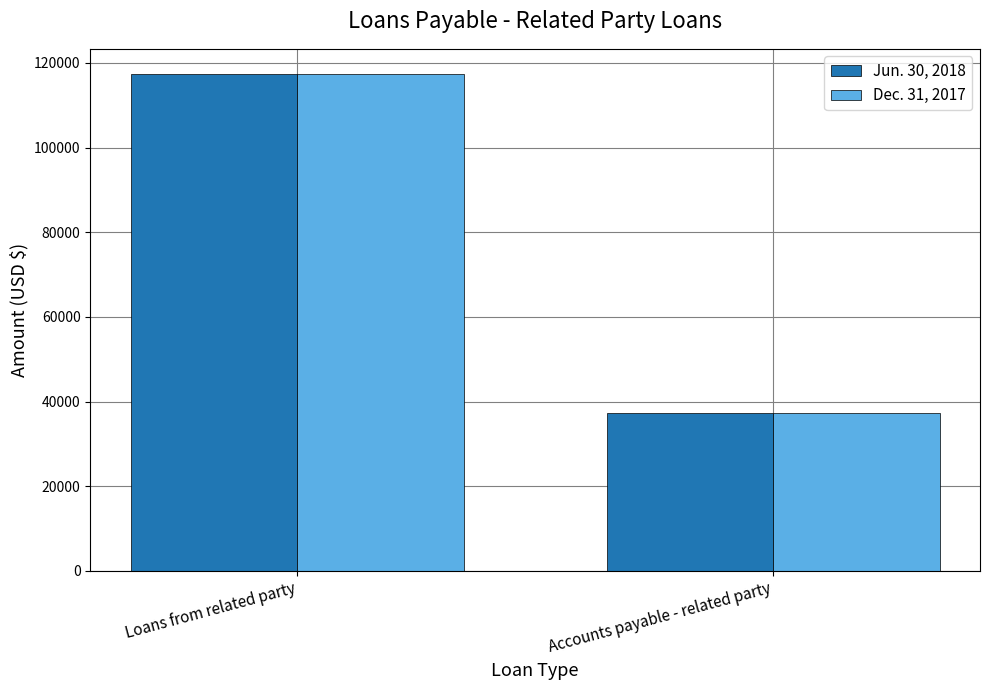

What is the total value across all series at Accounts payable - related party?

74700